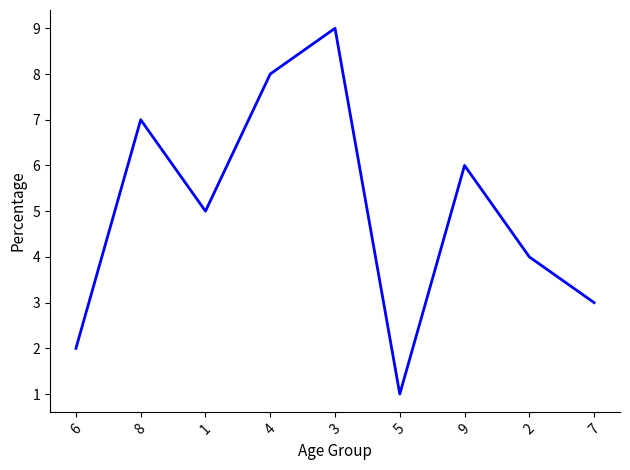

What is the ratio of the value at 8 to the value at 6?

3.5